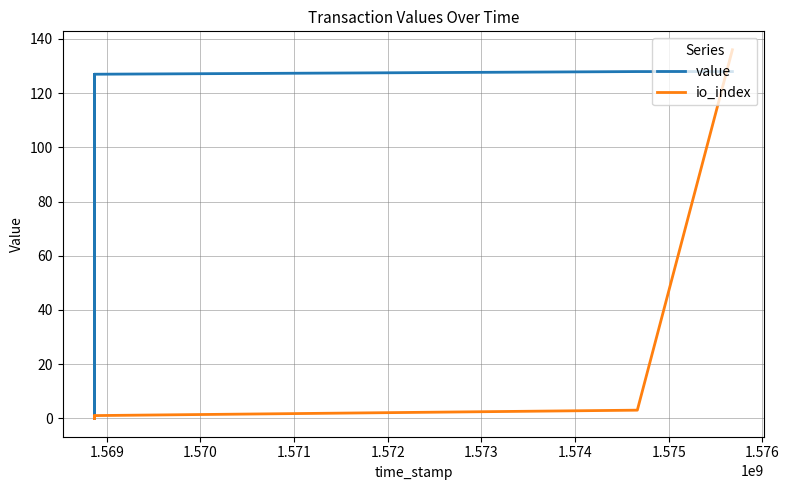

Which has a higher value, 1.569 or 1.570?

1.569